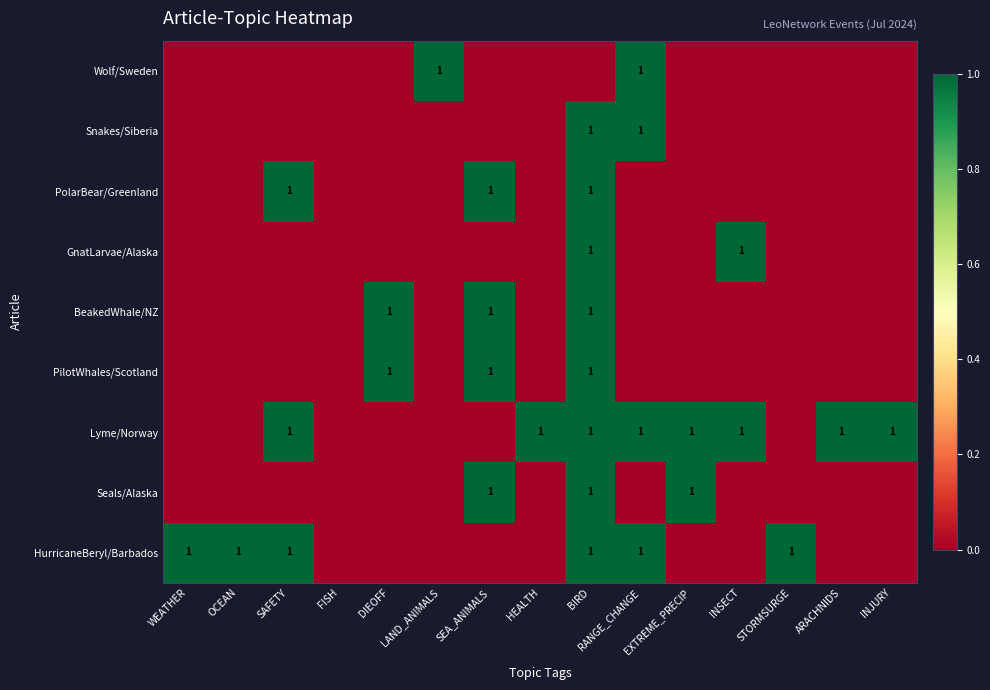

True or false: BeakedWhale/NZ has a value of 1 at BIRD.

True